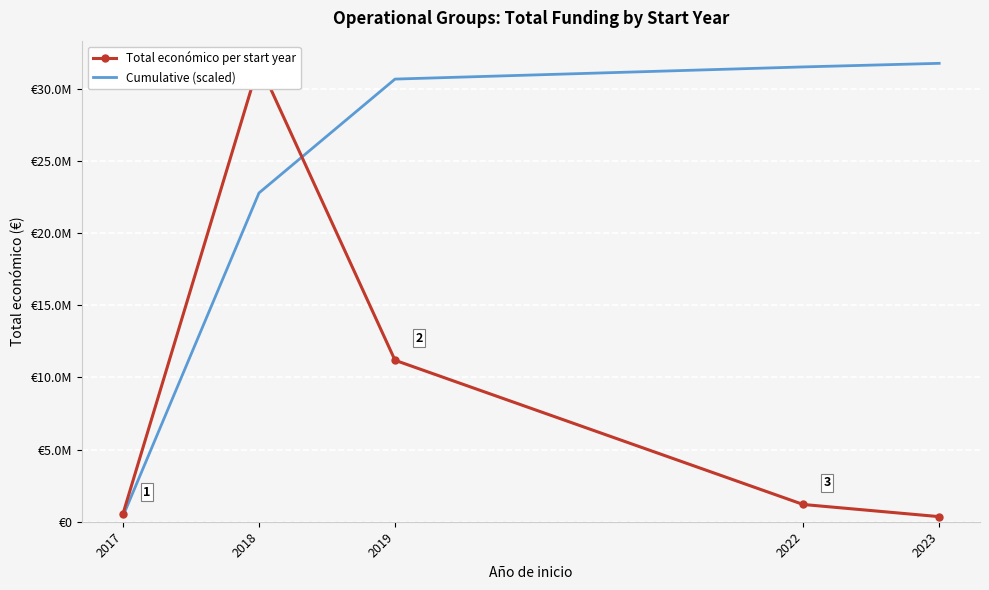

Reading right to left, what are all the values shown in this chart?

Total económico per start year: 352139.0	1195040.0	11181566.0	31745351.0	538025.0
Cumulative (scaled): 31745351.0	31497000.6	30654184.0	22768247.3	379448.7